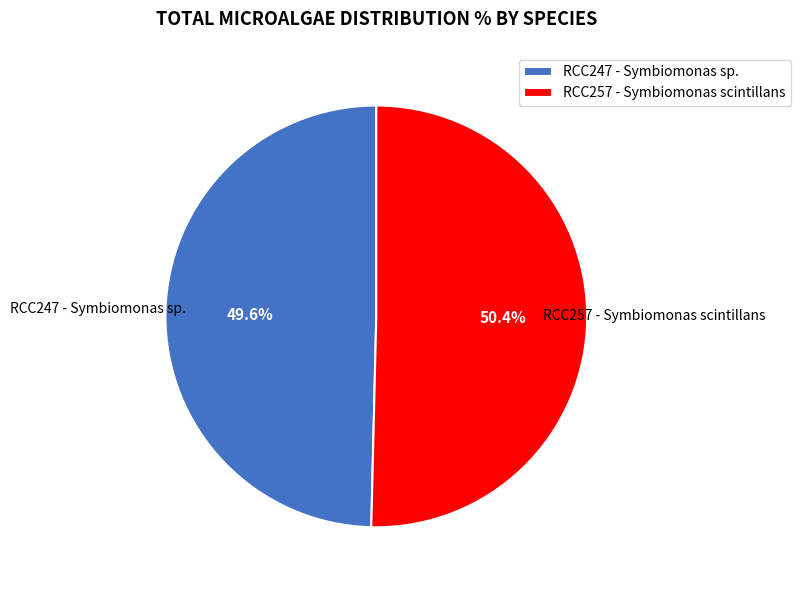

To the nearest percent, what is the difference between the RCC257 - Symbiomonas scintillans and RCC247 - Symbiomonas sp. slice percentages?

1%